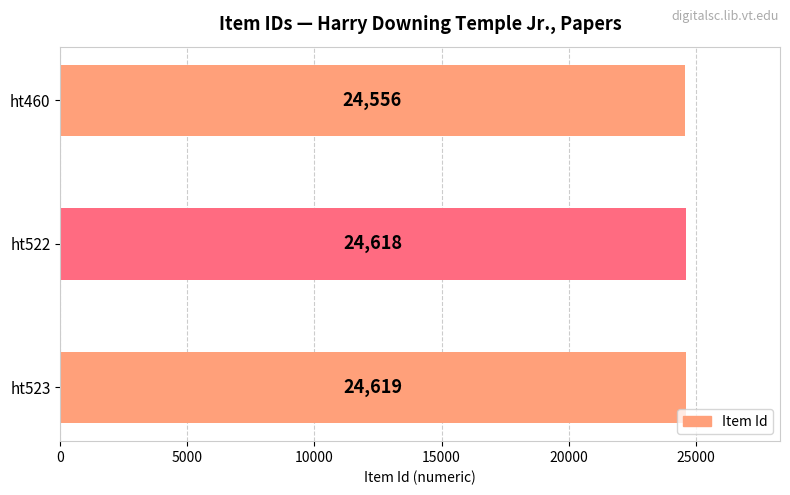

Reading bottom to top, list all the values displayed in this chart.

ht523=24619	ht522=24618	ht460=24556